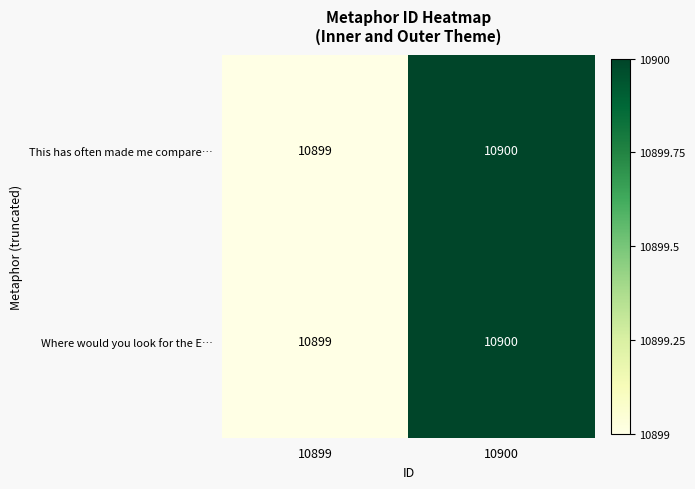

Reading left to right, what are all the values shown in this chart?

This has often made me compare…: 10899=10899	10900=10900
Where would you look for the E…: 10899=10899	10900=10900